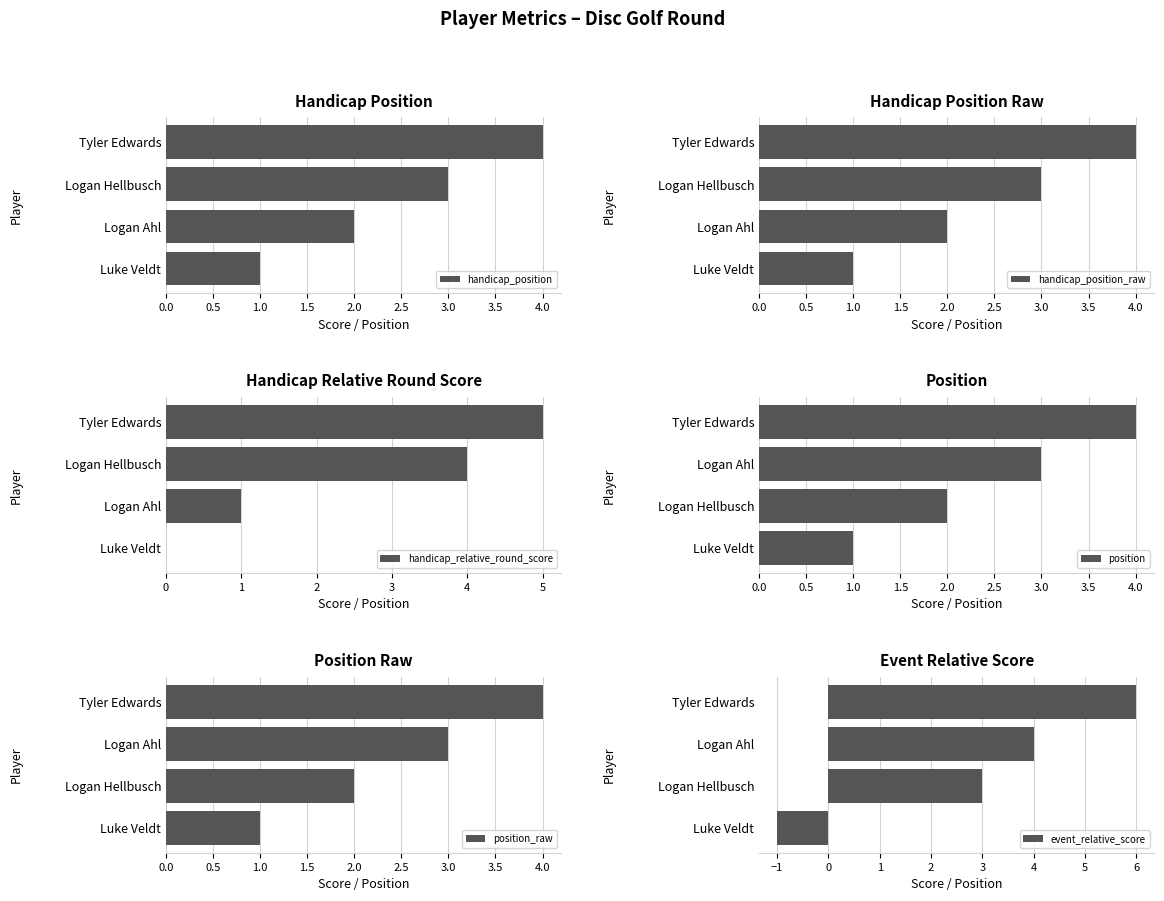

List the labels in order of handicap_position_raw value, largest first.

Tyler Edwards, Logan Hellbusch, Logan Ahl, Luke Veldt